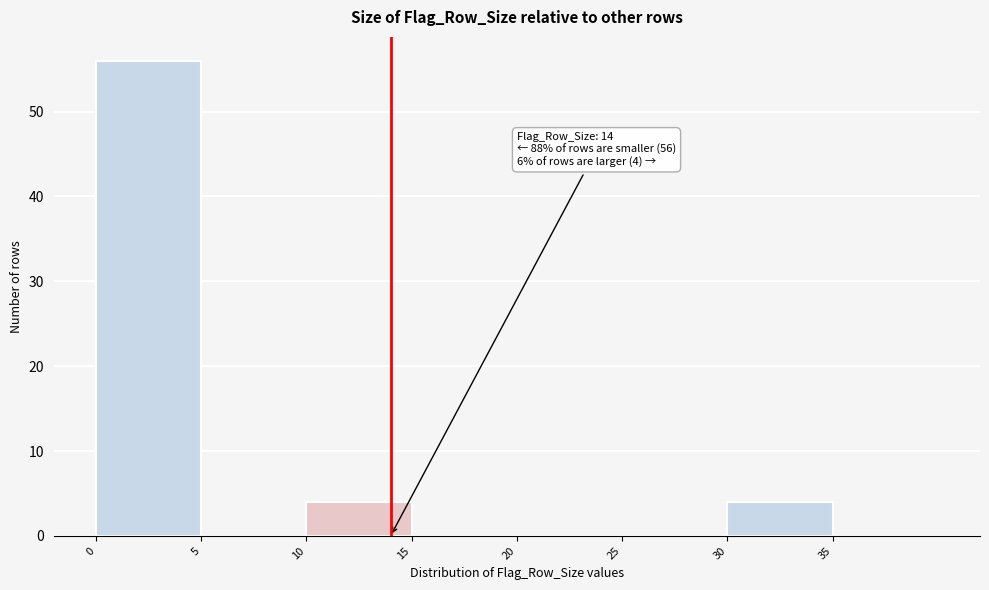

Over which range of the x-axis is the bar tallest?

0 to 5